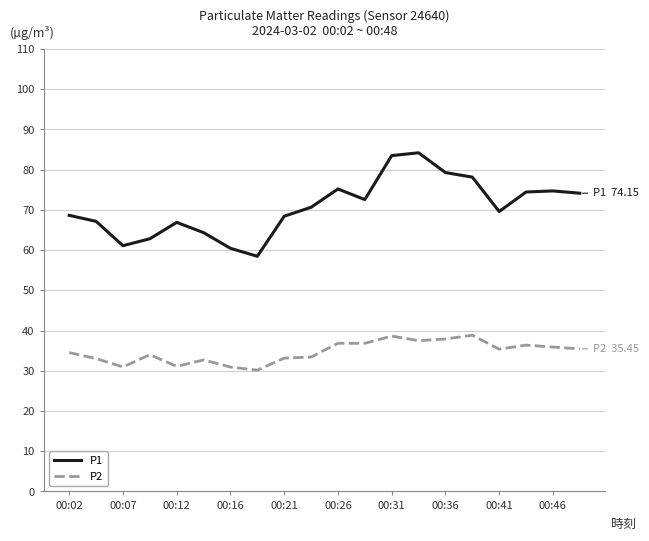

List the series in order of their overall mean, highest first.

P1, P2